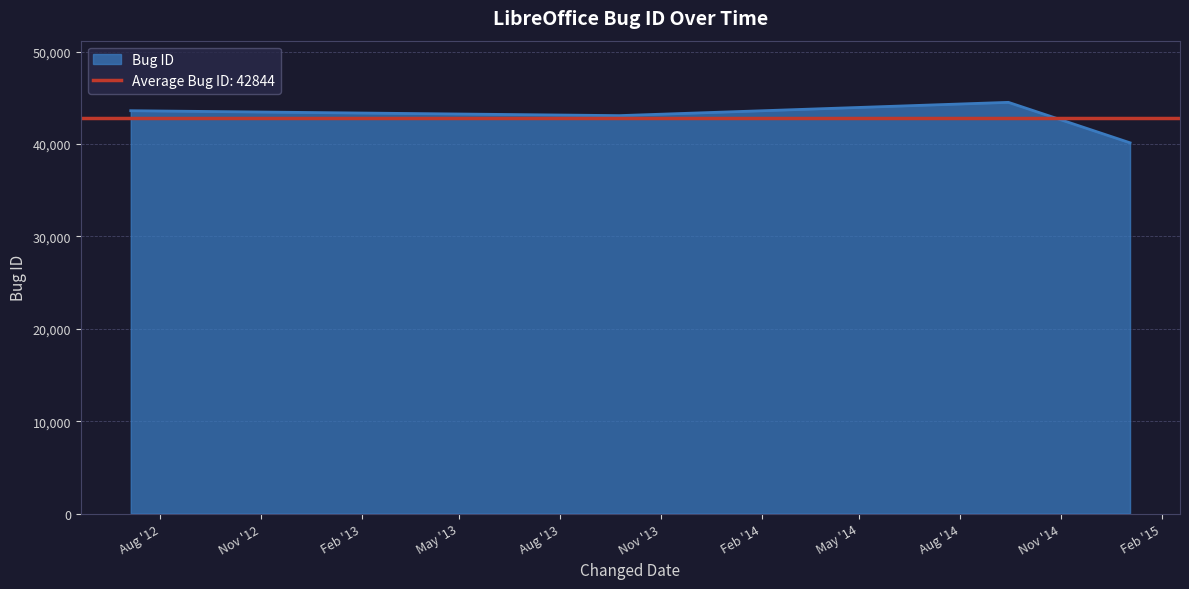

How many values are between 43087 and 44525?

3